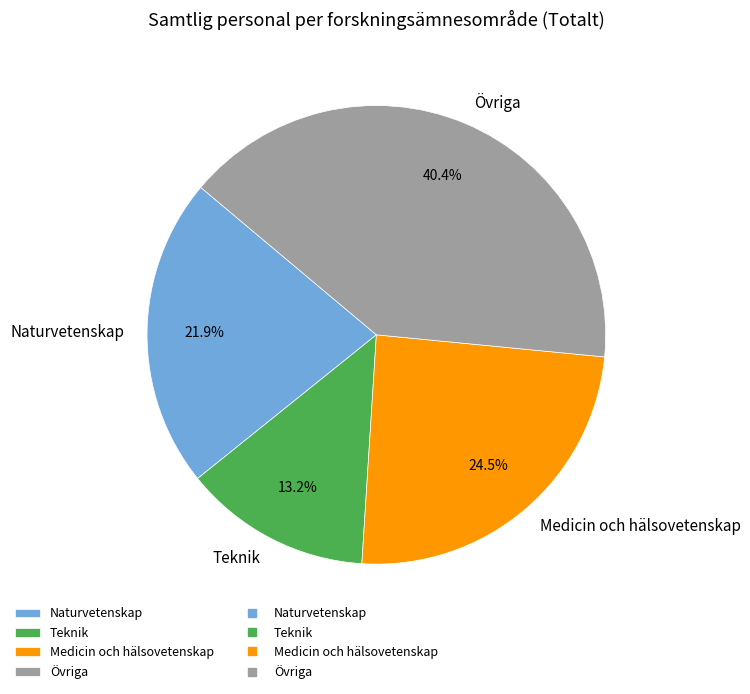

What is the ratio of the value at Medicin och hälsovetenskap to the value at Teknik?

1.9